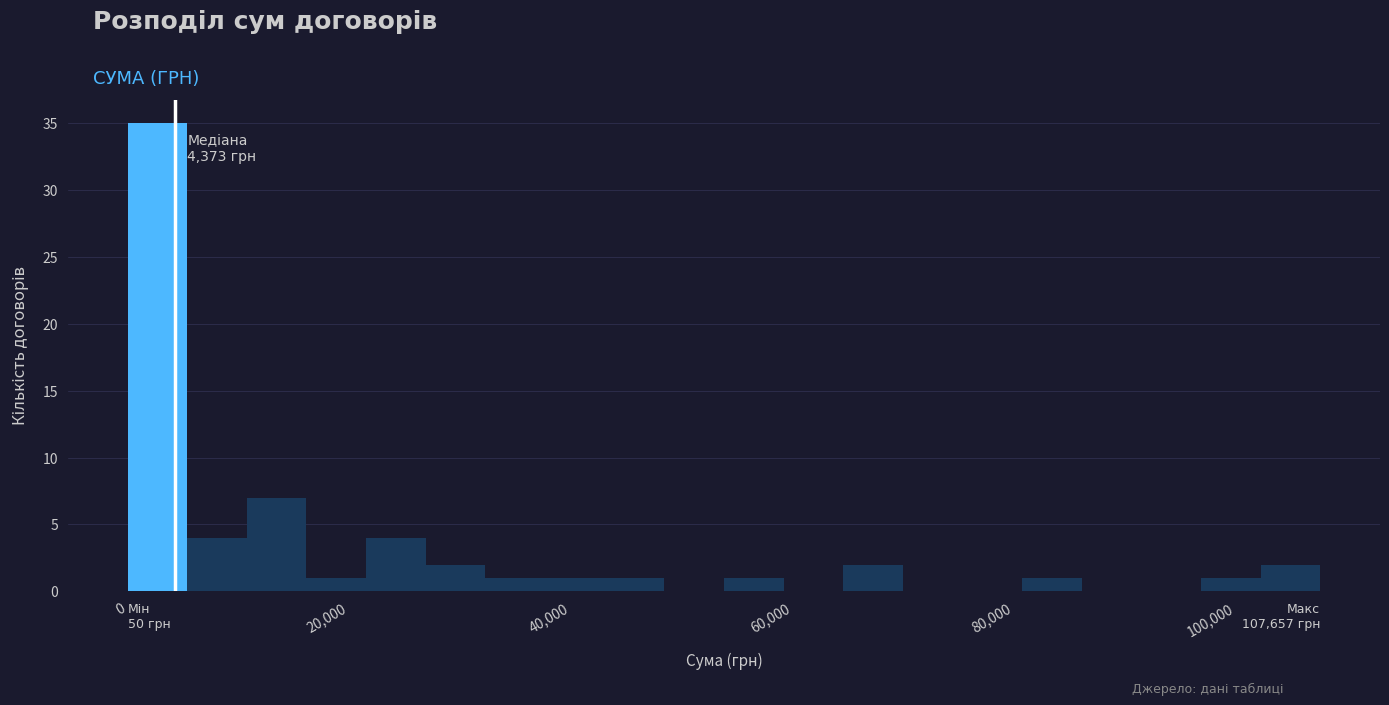

Around what value on the x-axis is the tallest bar? Give the approximate position of its centre, as read against the axis.

2000